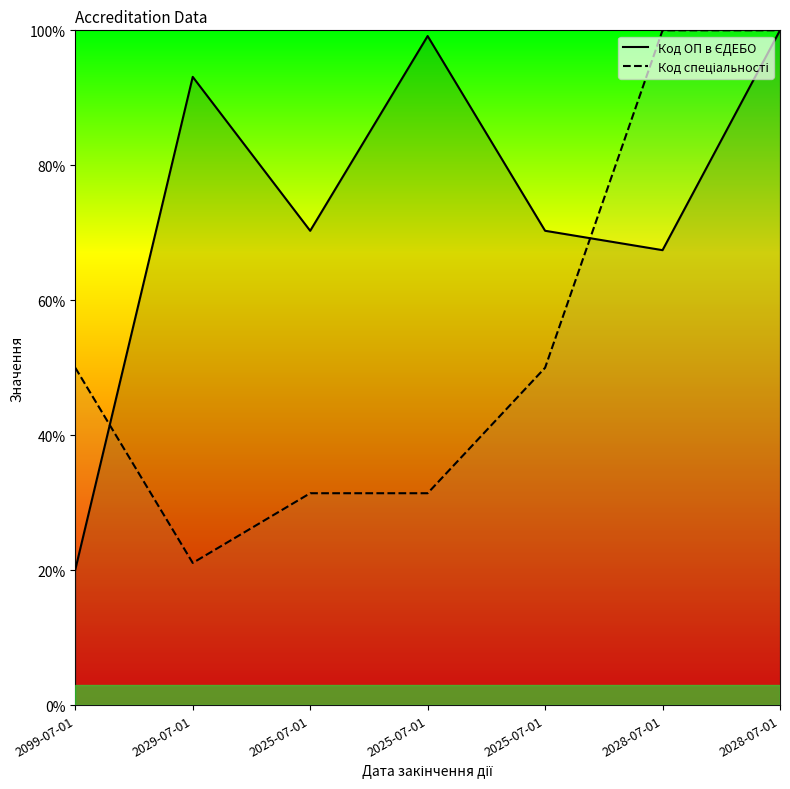

Is it true that Код ОП в ЄДЕБО equals 68.0 at 2025-07-01?

False